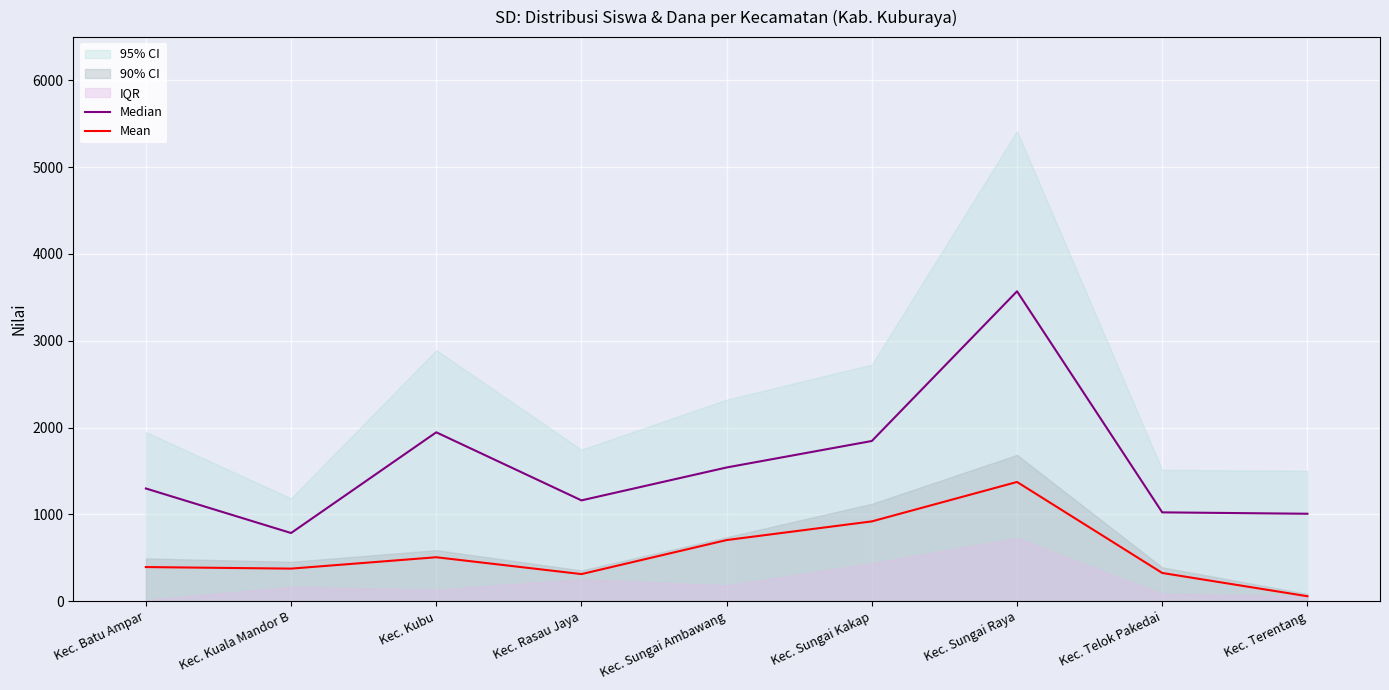

Where is Median nearest to the value 2177?

Kec. Kubu